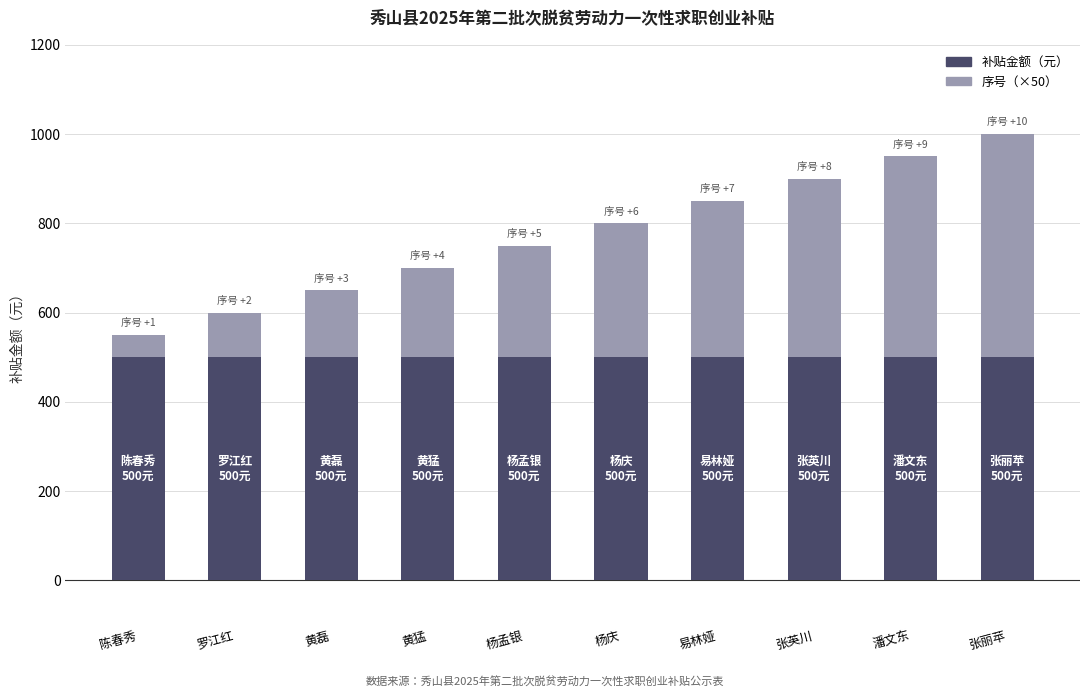

True or false: 补贴金额（元） has a value of 500 at 罗江红.

True